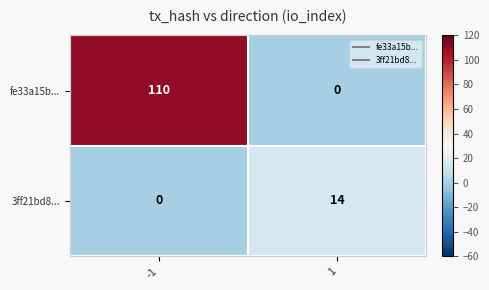

List the series in order of their peak value, lowest first.

3ff21bd8..., fe33a15b...